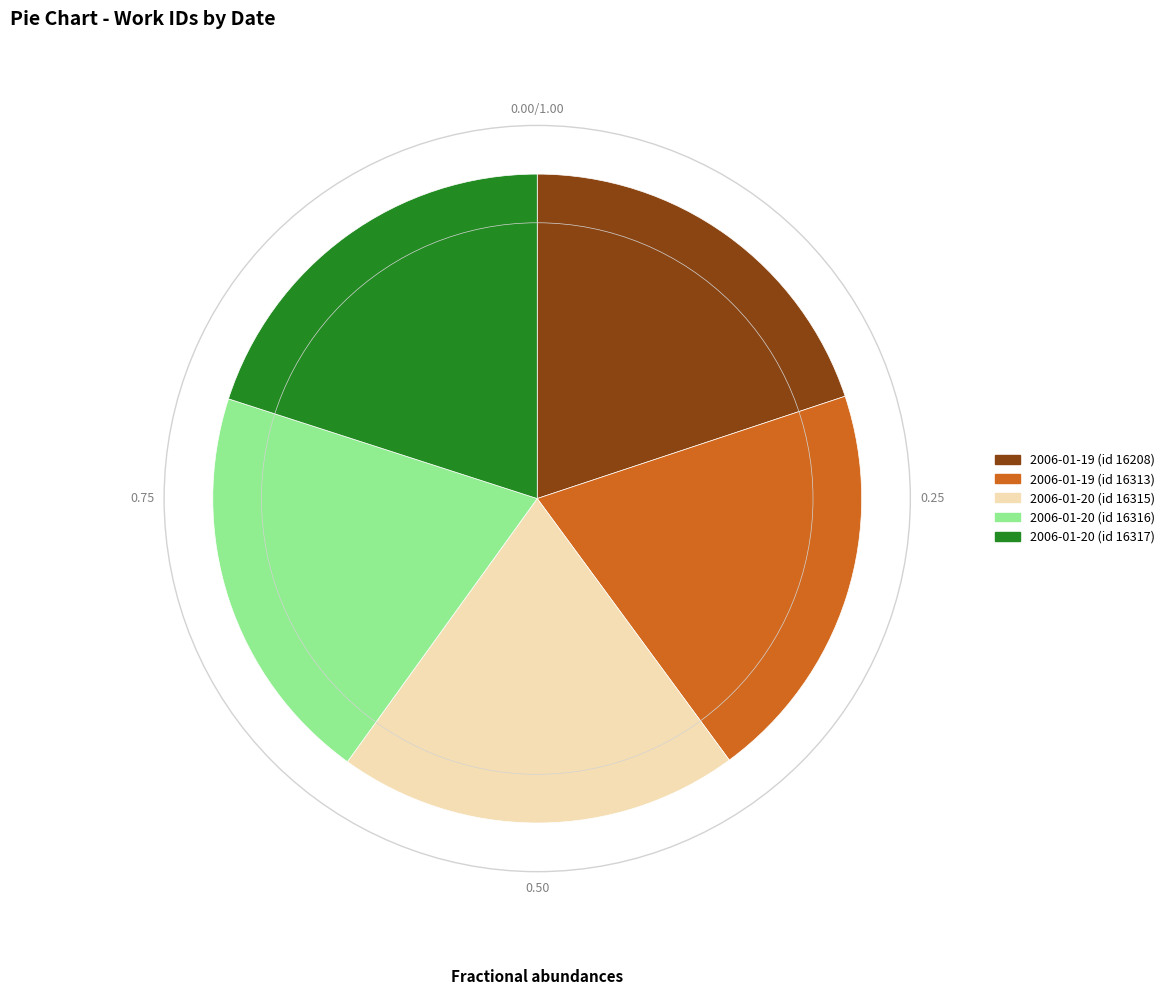

How many slices are in this pie chart?

5